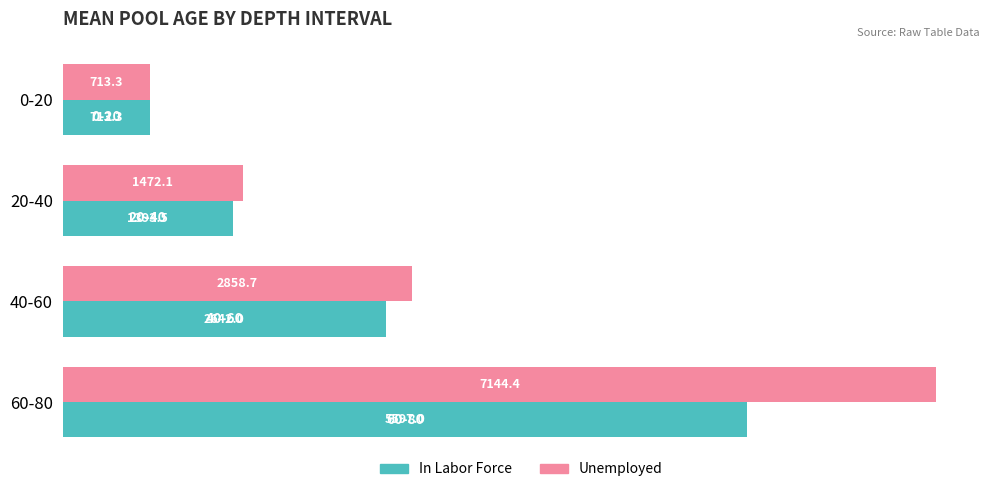

List the series in order of their peak value, highest first.

Unemployed, In Labor Force